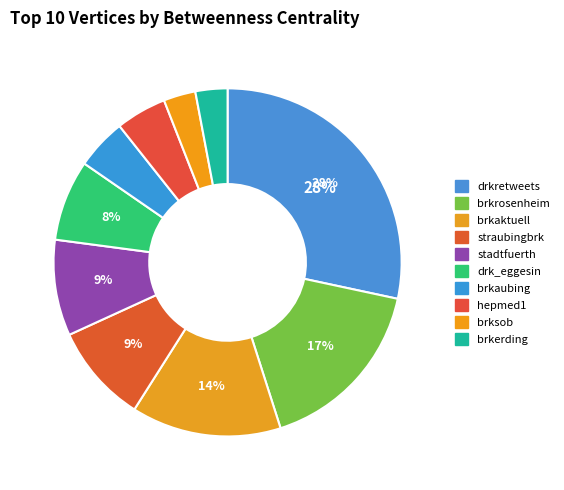

Is it true that brksob is 1% of the pie?

False